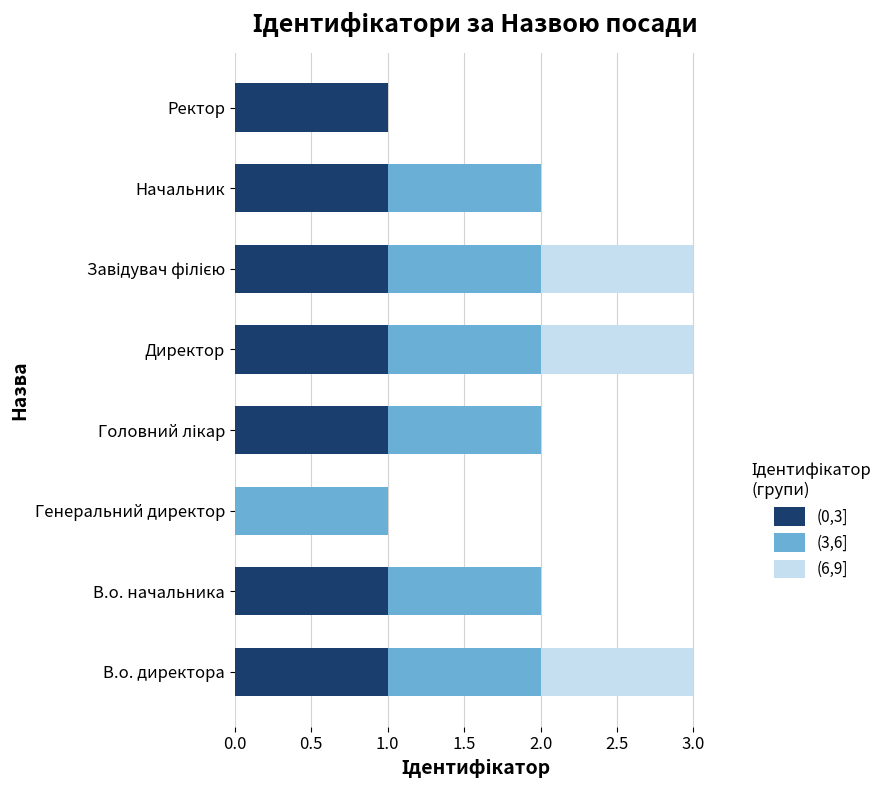

True or false: (0,3] has a value of 1 at Ректор.

True